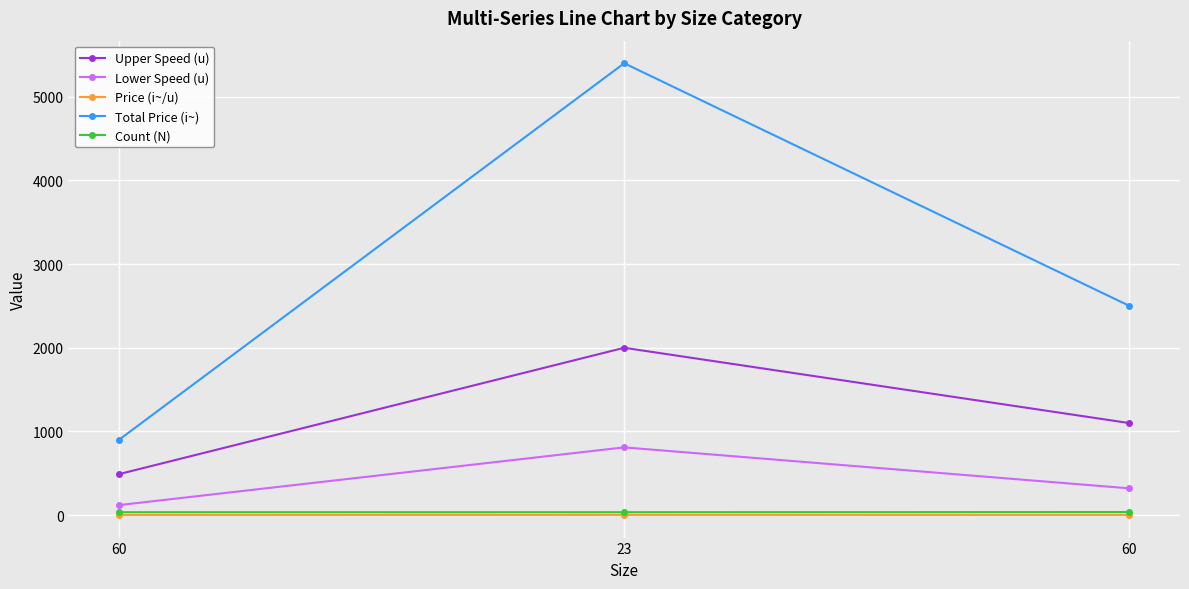

How many Upper Speed (u) values are between 490 and 2000?

3